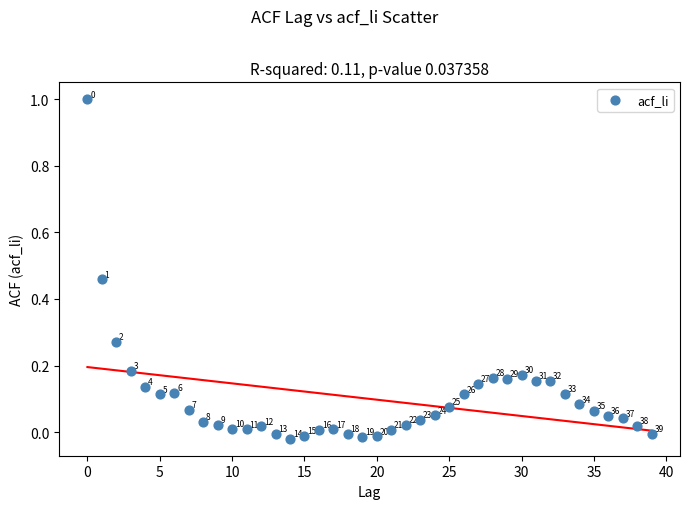

What is the range of Y values (max minus min)?

1.0